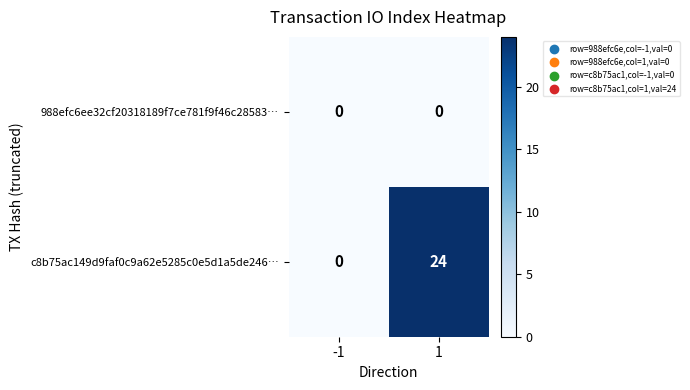

Which series changed the most between -1 and 1?

c8b75ac149d9faf0c9a62e5285c0e5d1a5de246…